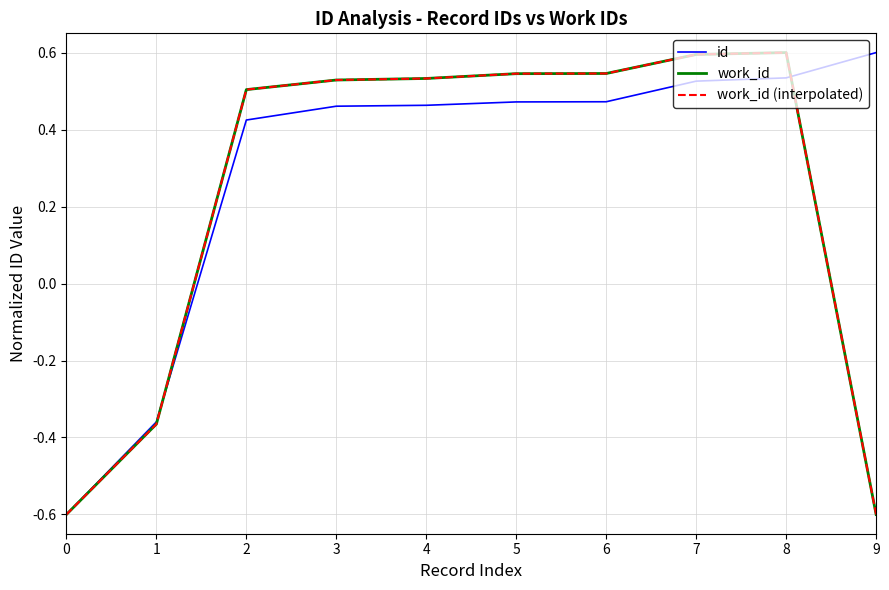

Where is id nearest to the value 0?

1